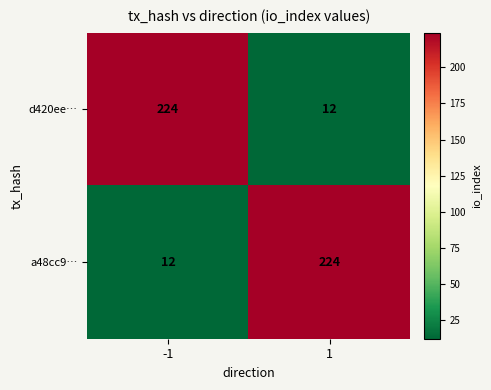

Reading left to right, list all the values displayed in this chart.

d420ee…: 224	12
a48cc9…: 12	224